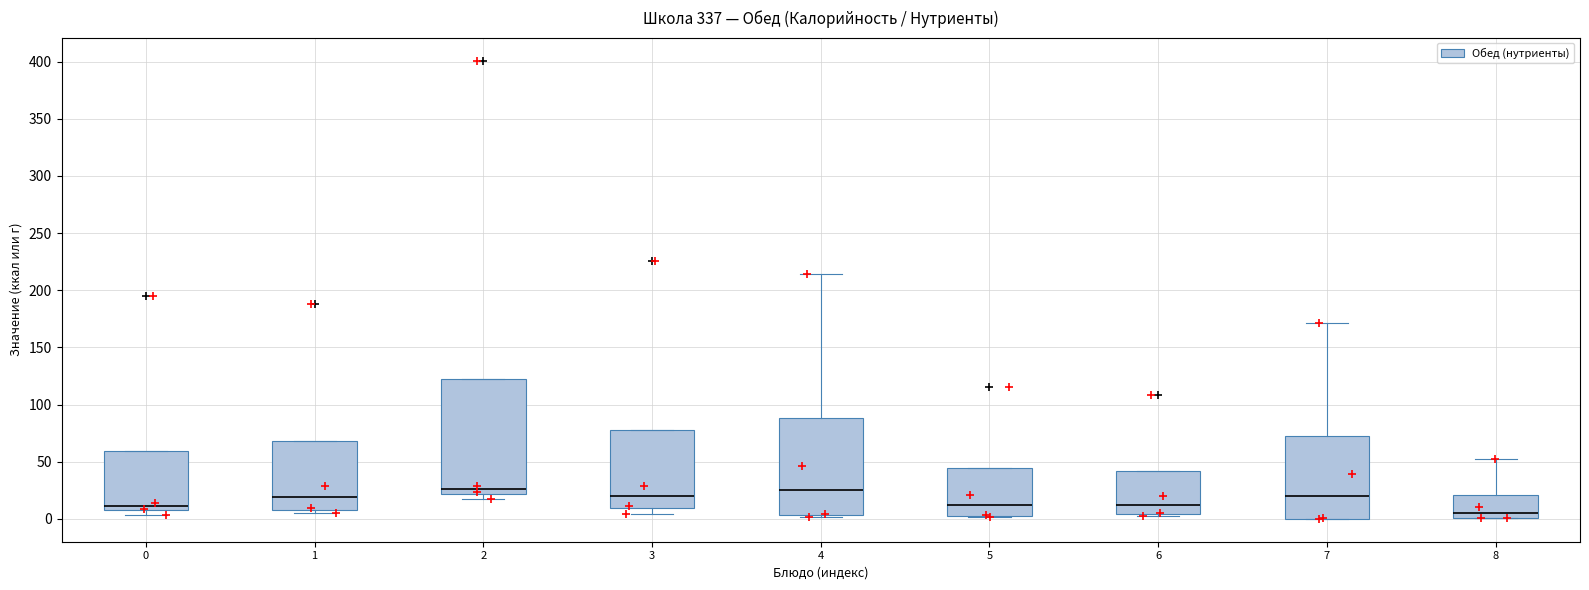

Where is the upper edge of the box at x = 8 on the y-axis? The values are not printed on the chart, so give them approximately, as read against the axis.

20